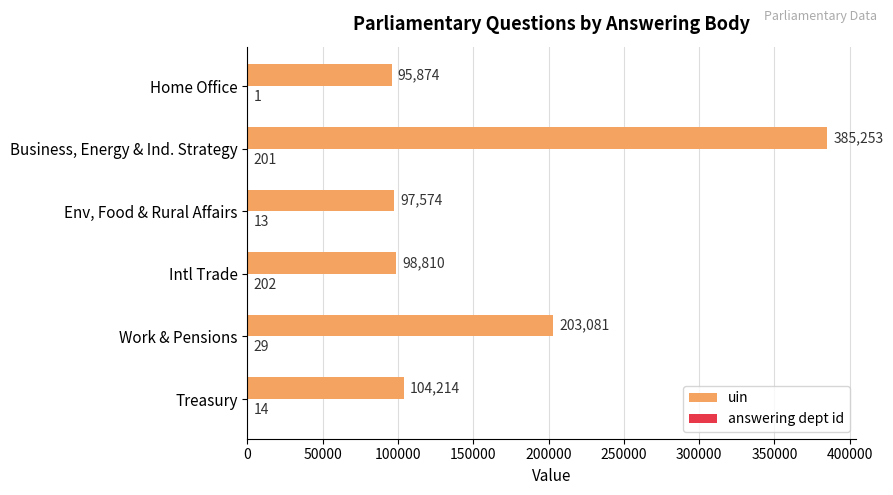

True or false: uin has a value of 95874 at Home Office.

True